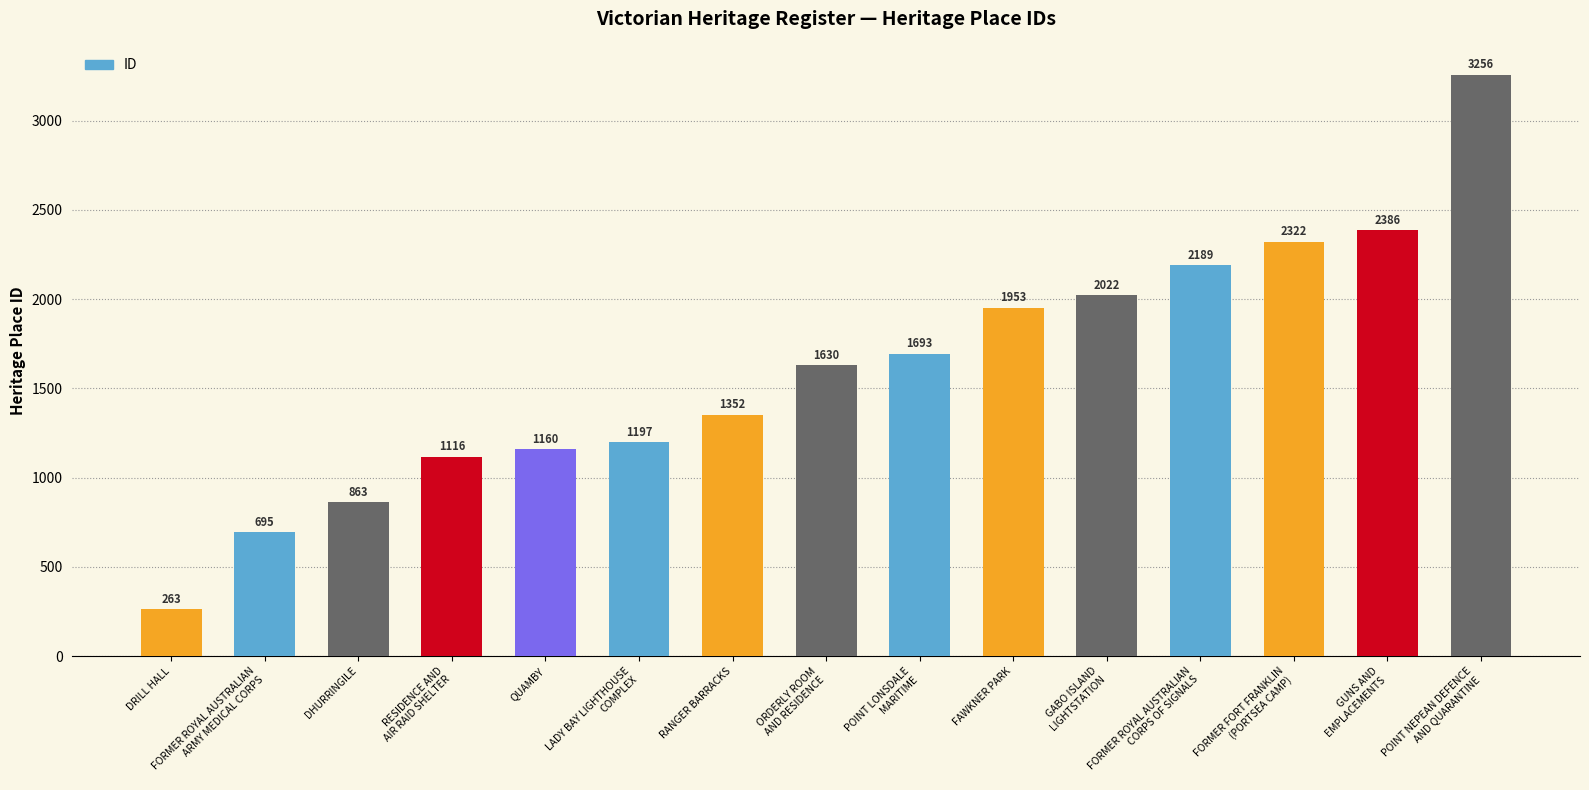

What is the sum of all values?

24097